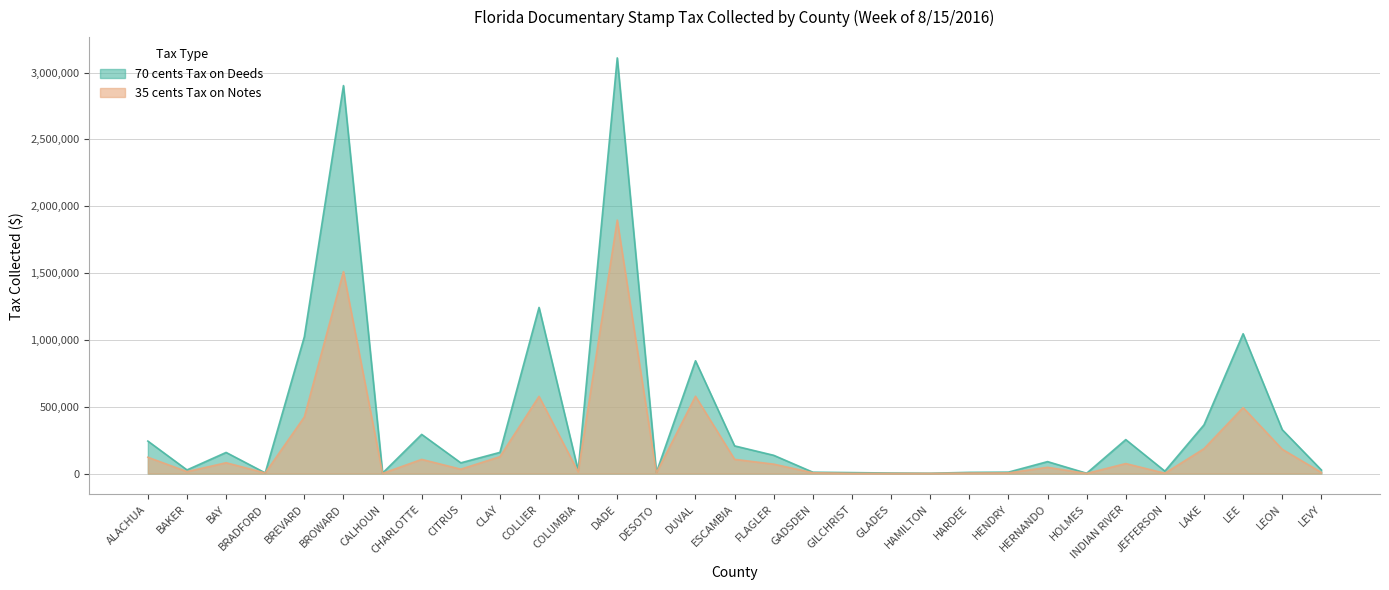

True or false: 70 cents Tax on Deeds and 35 cents Tax on Notes intersect in this chart.

False